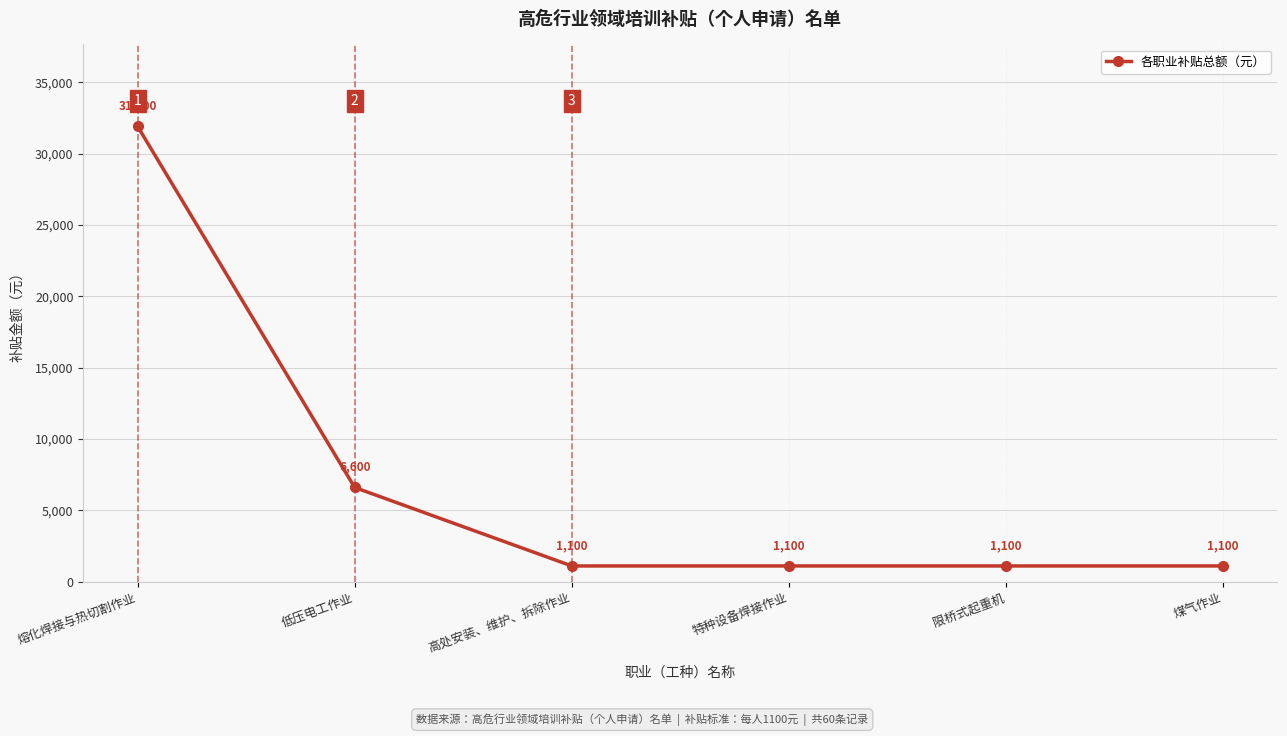

Reading left to right, extract all data points from this chart.

31900	6600	1100	1100	1100	1100